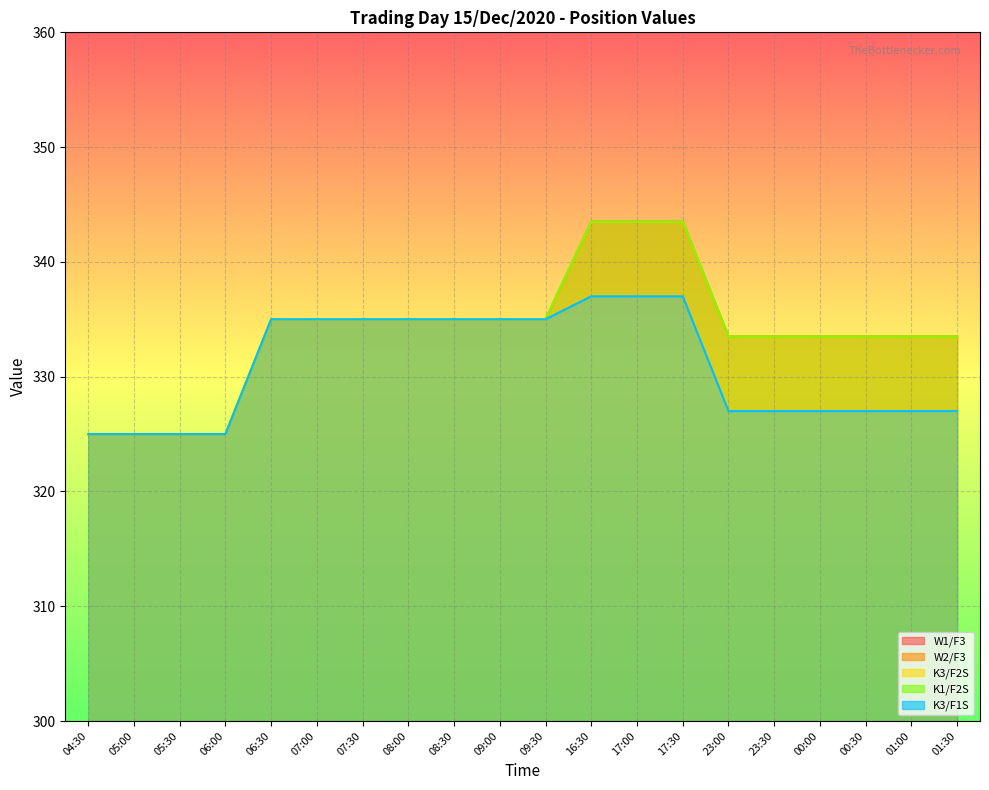

What position from the right is 00:00?

4